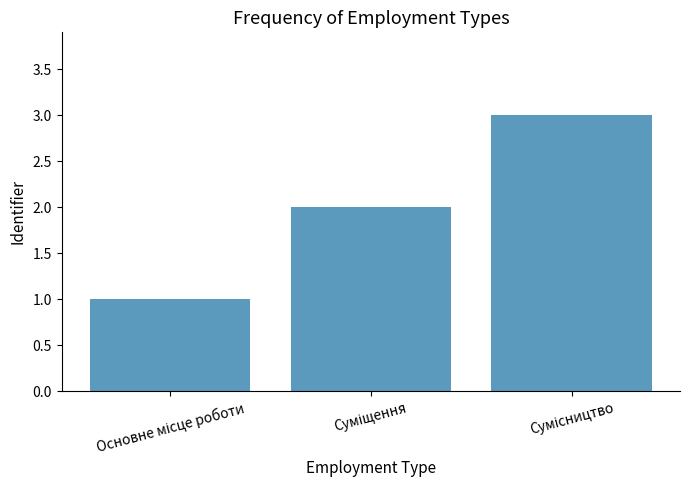

What is the maximum value shown in the chart?

3